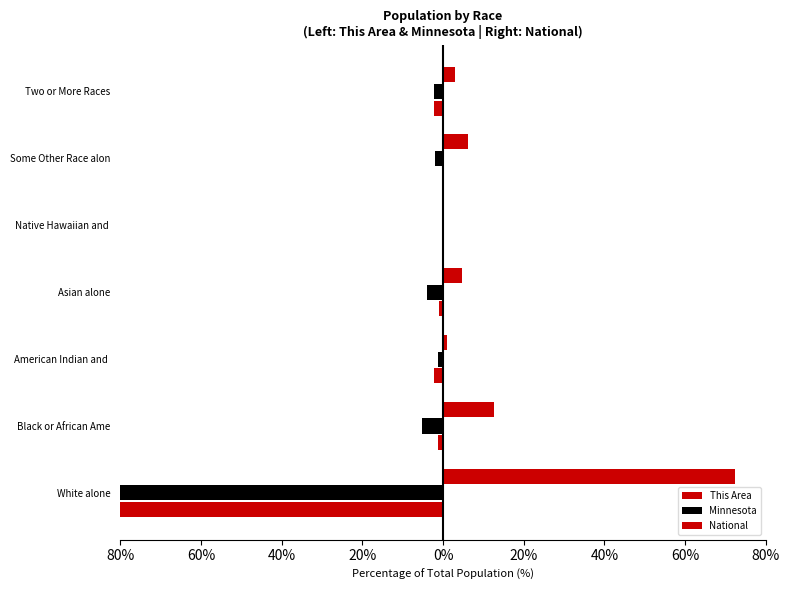

Is it true that Minnesota equals -6.9 at Asian alone?

False